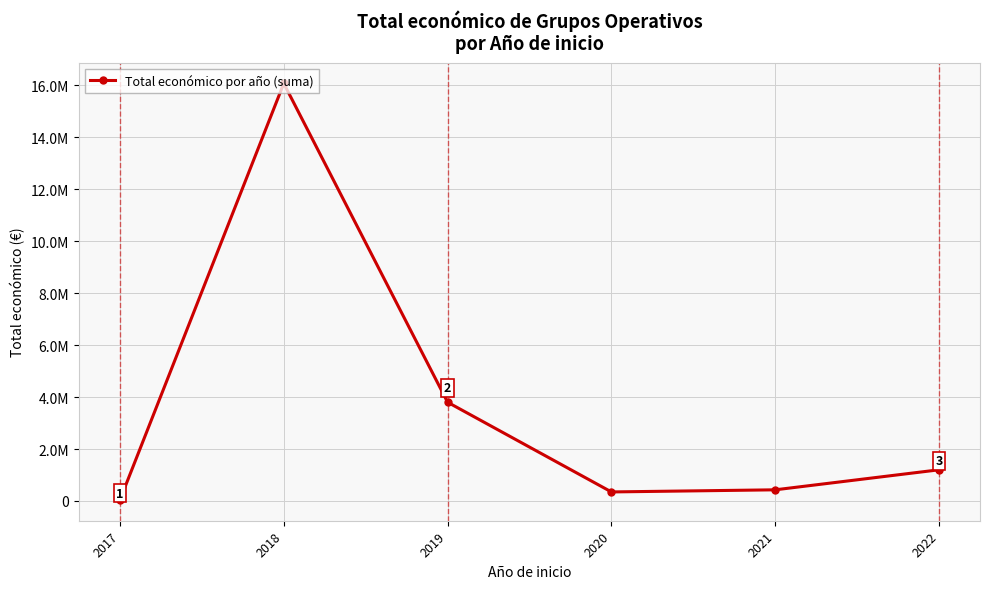

Rank the categories by value from highest to lowest.

2018, 2019, 2022, 2021, 2020, 2017